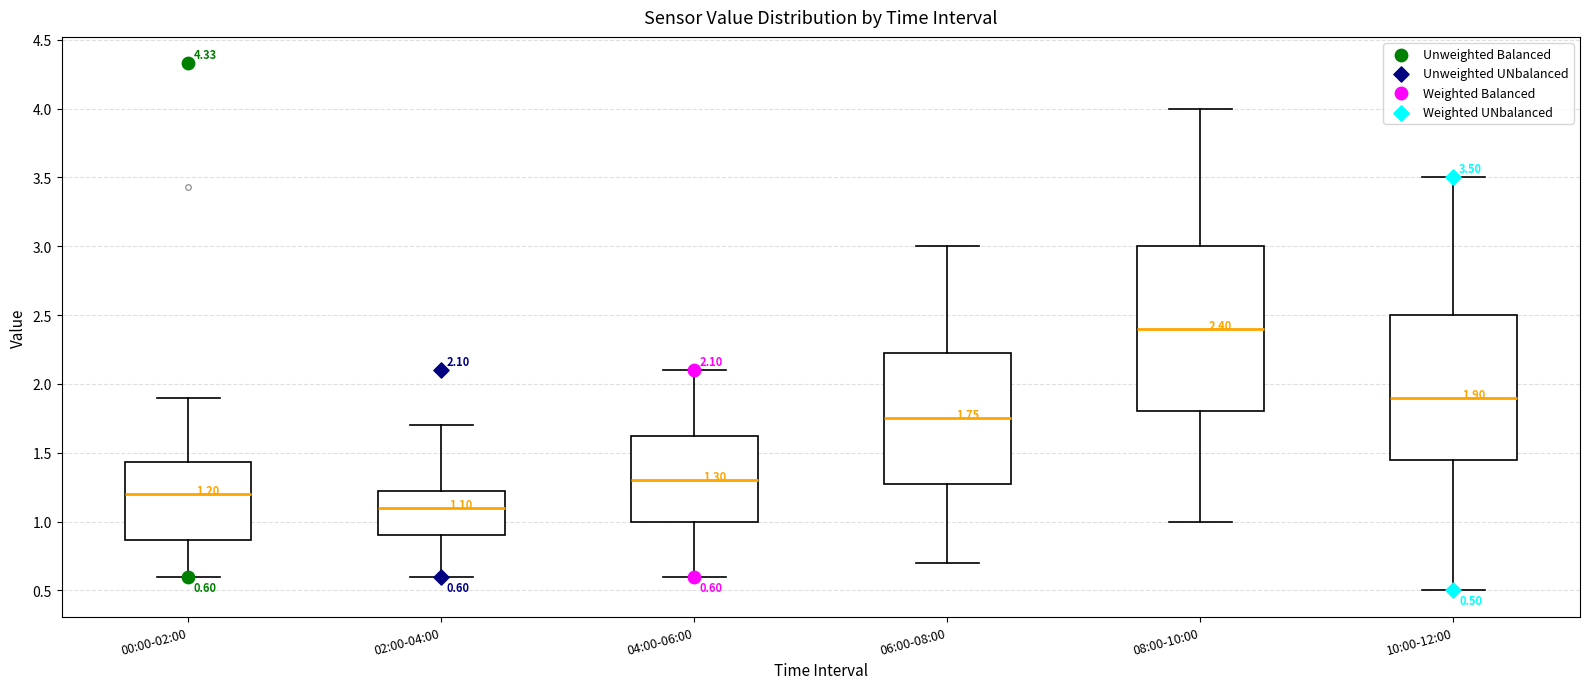

Which box's median line is the lowest?

02:00-04:00